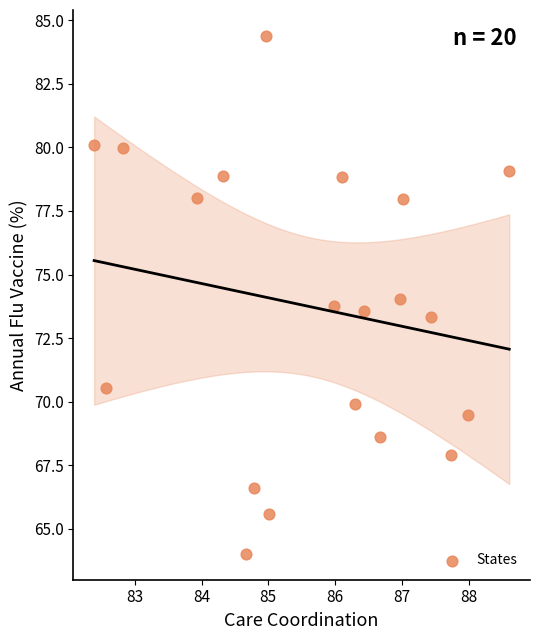

What is the range of X values (max minus min)?

6.2